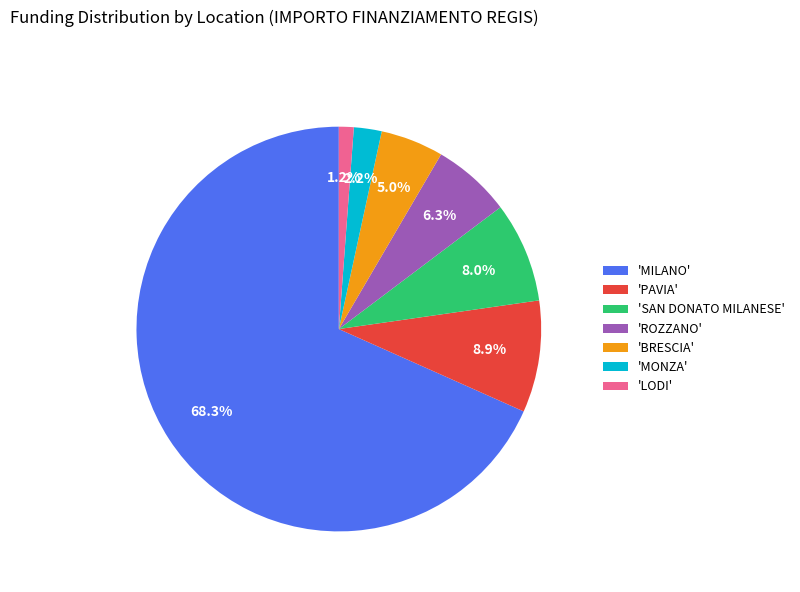

Rank the categories by value from lowest to highest.

'LODI', 'MONZA', 'BRESCIA', 'ROZZANO', 'SAN DONATO MILANESE', 'PAVIA', 'MILANO'